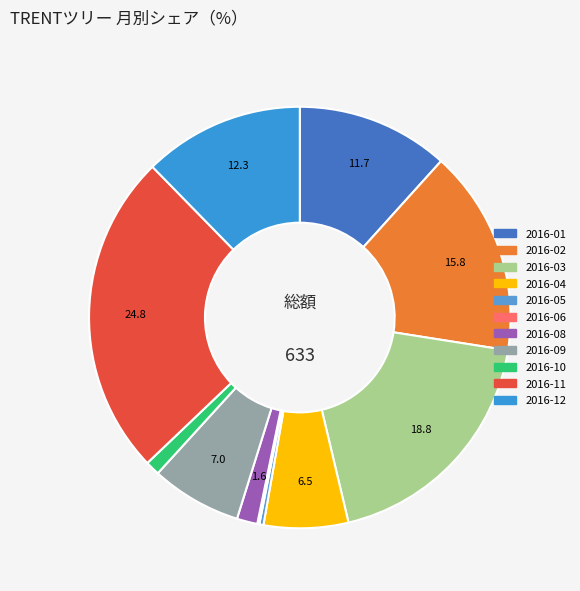

Is there any slice that represents more than half of the pie?

No